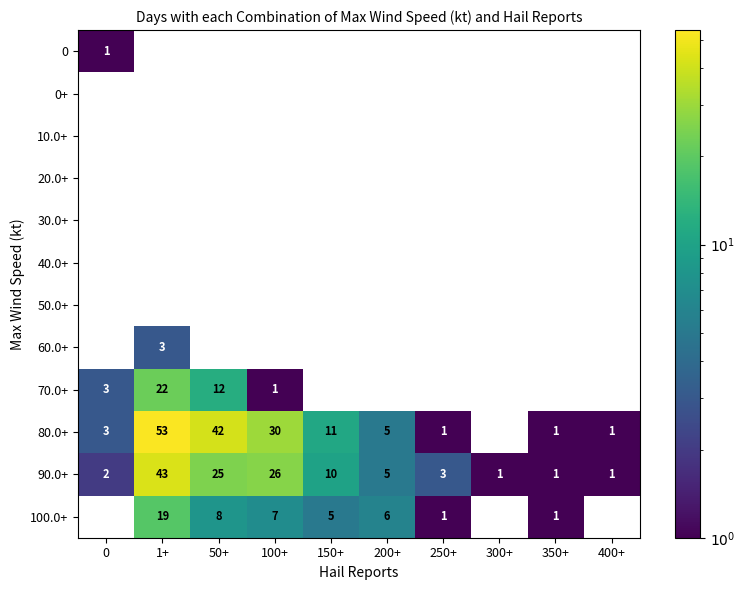

Where is 80.0+ nearest to the value 26?

100+